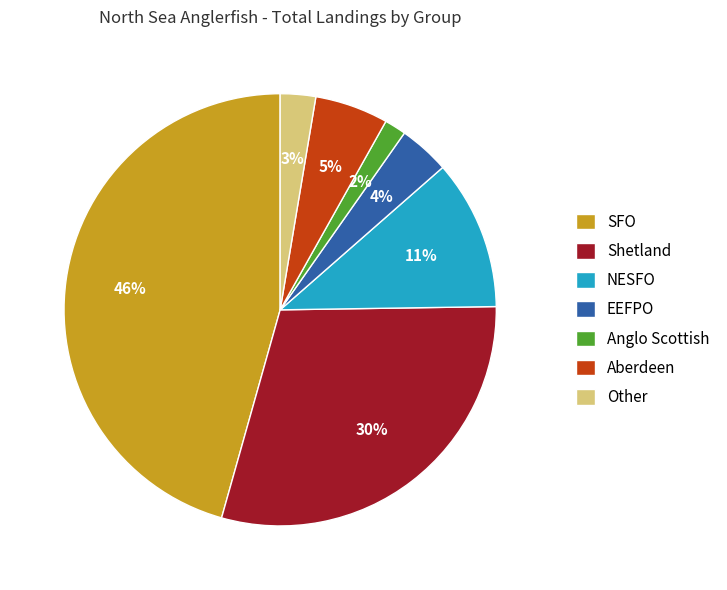

Is there any slice that represents more than half of the pie?

No